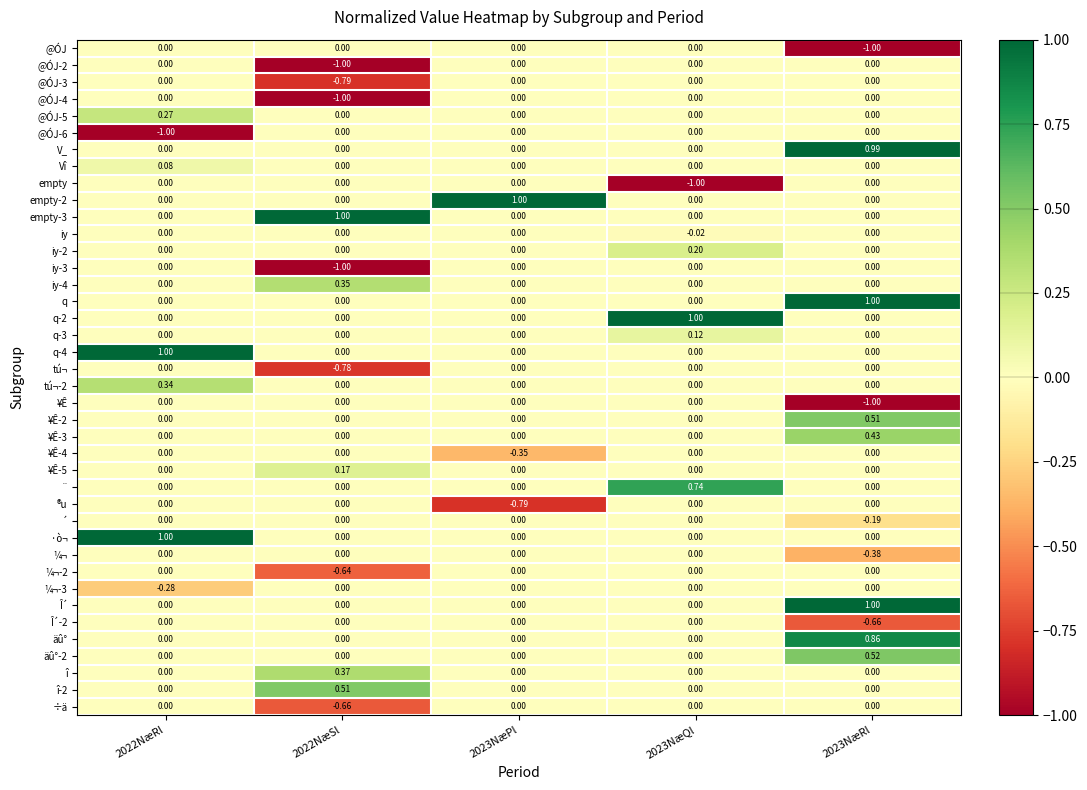

Is the value of ¼¬ at 2022NæSl greater than the value of ®u at 2023NæPl?

Yes